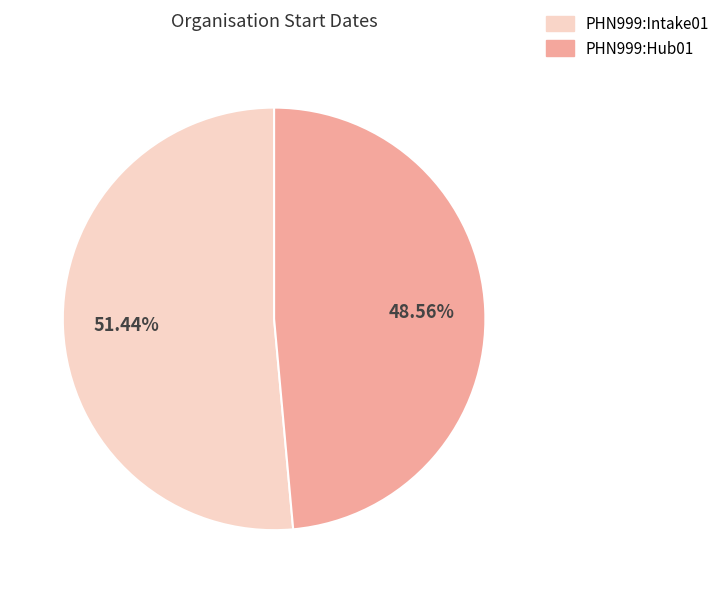

Which category has the biggest portion of the pie?

PHN999:Intake01